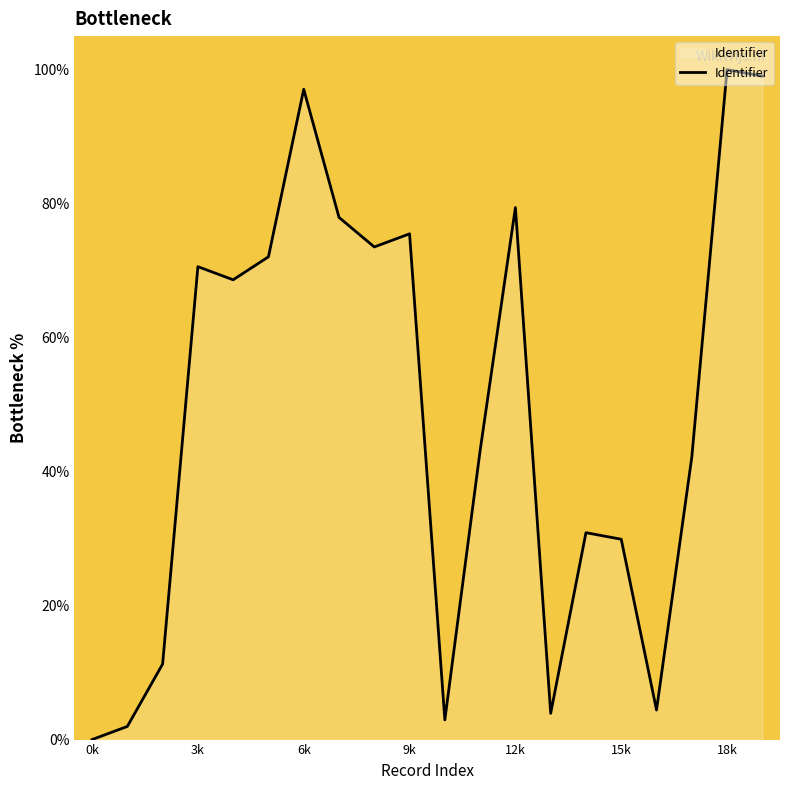

How many categories are shown in the chart?

20